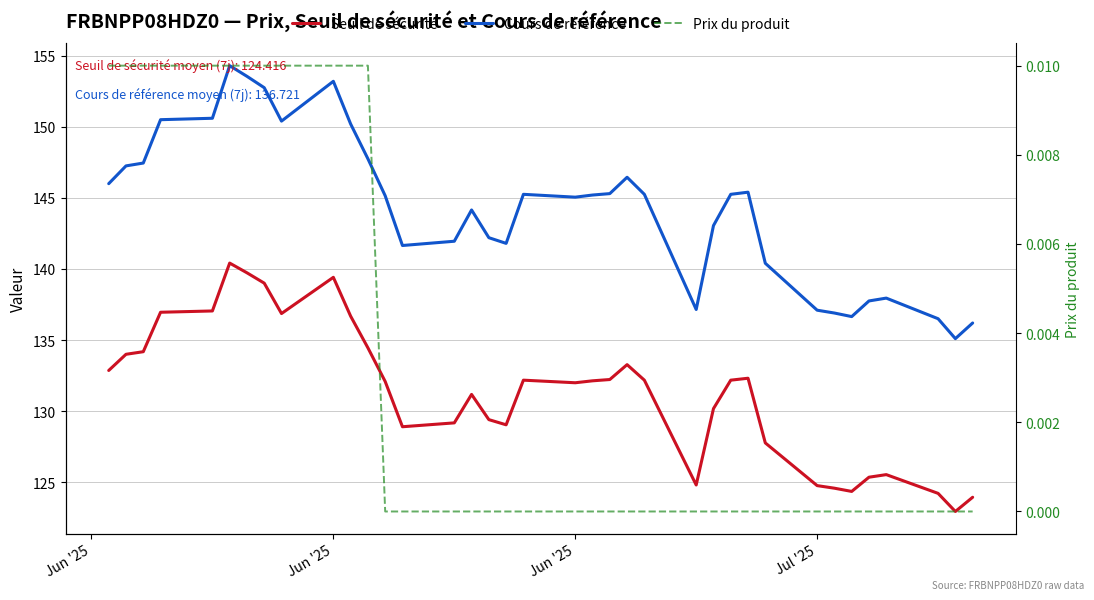

List the series in order of their peak value, highest first.

Cours de référence, Seuil de sécurité, Prix du produit